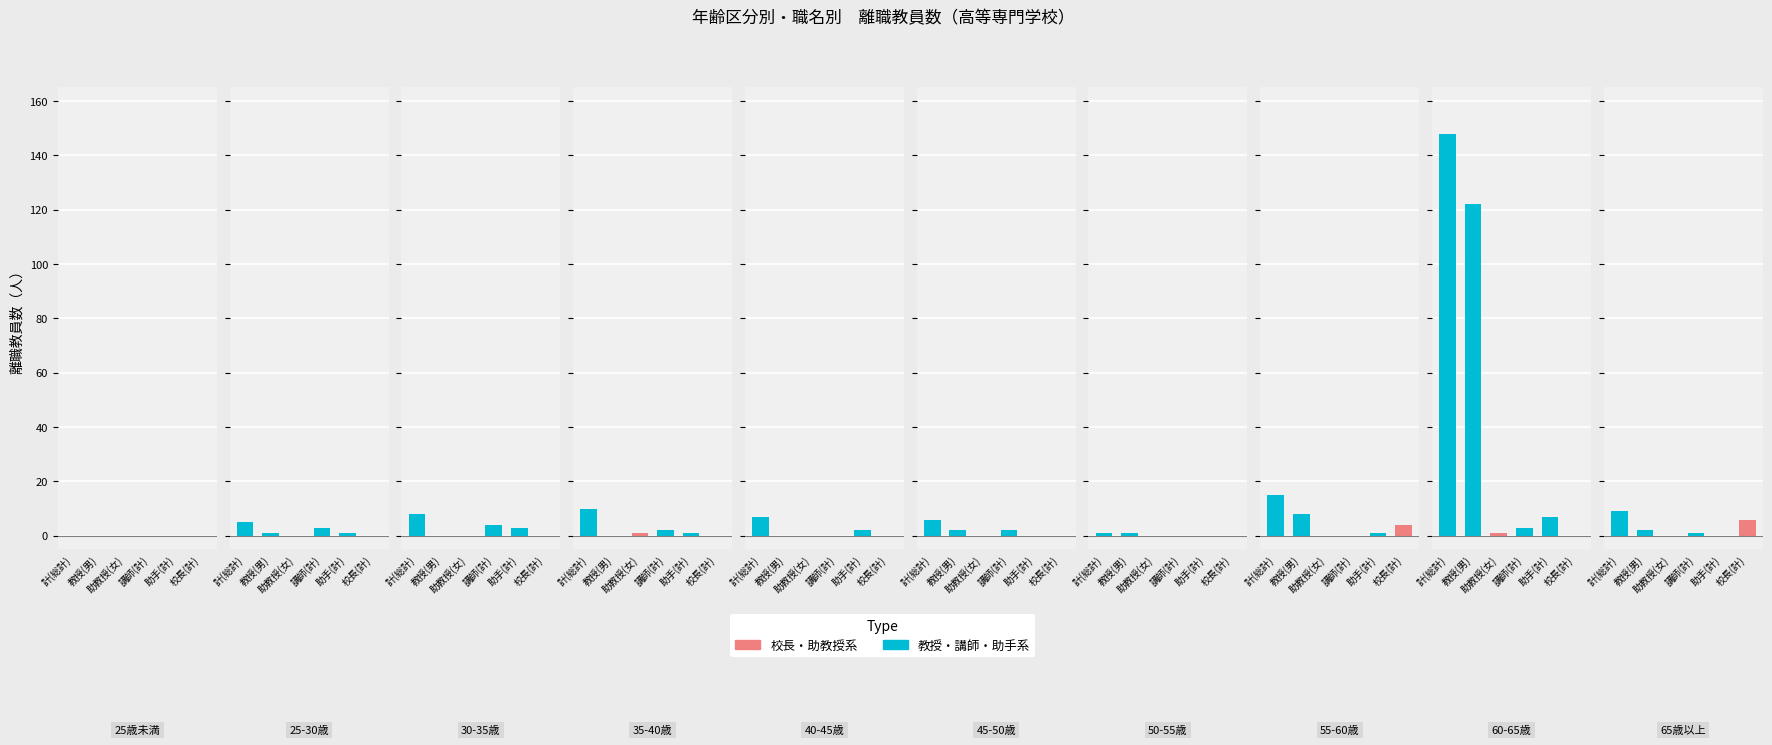

Between 7 and 0, which is larger?

7